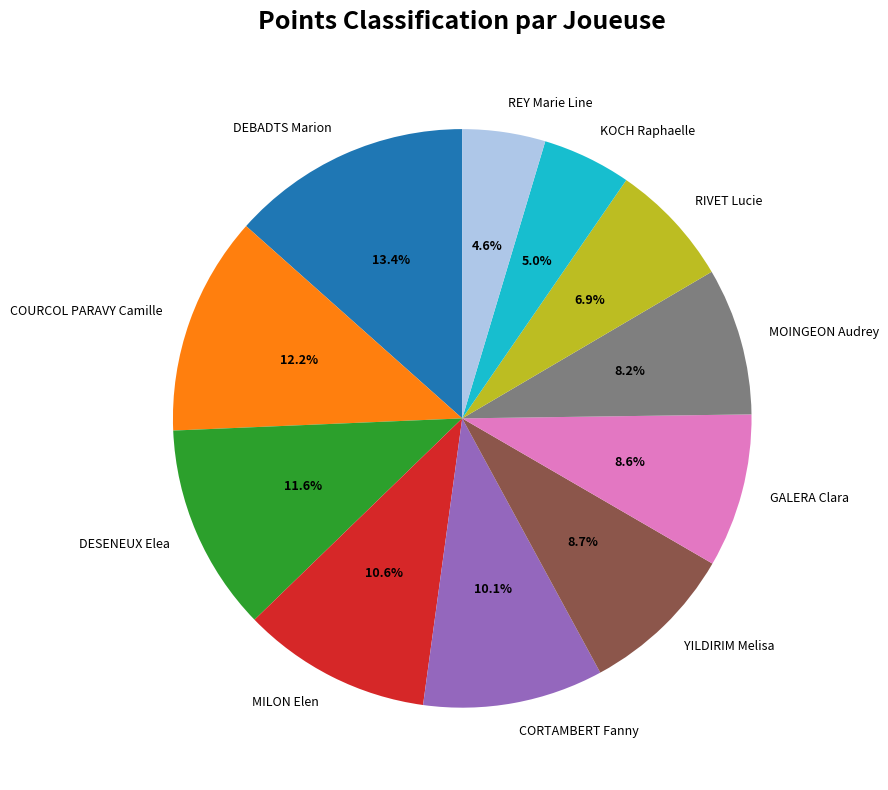

Is there a majority slice in this chart?

No